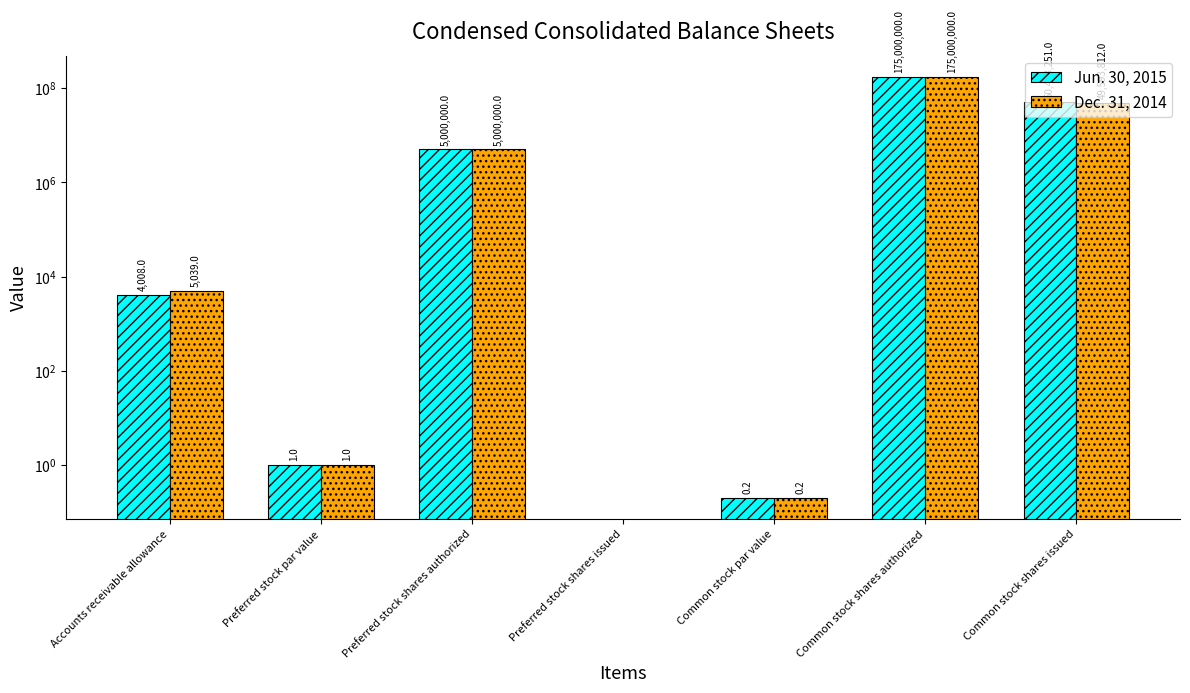

At how many categories does at least one series exceed 149491969?

1